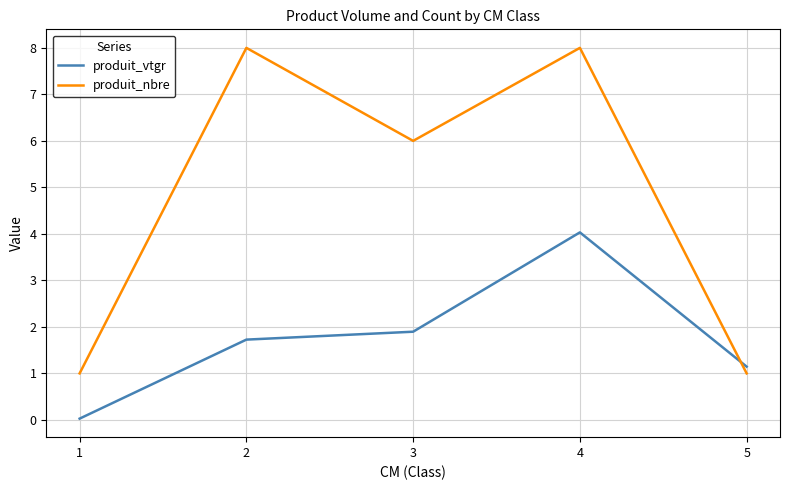

True or false: produit_nbre has a value of 11.3 at 2.

False